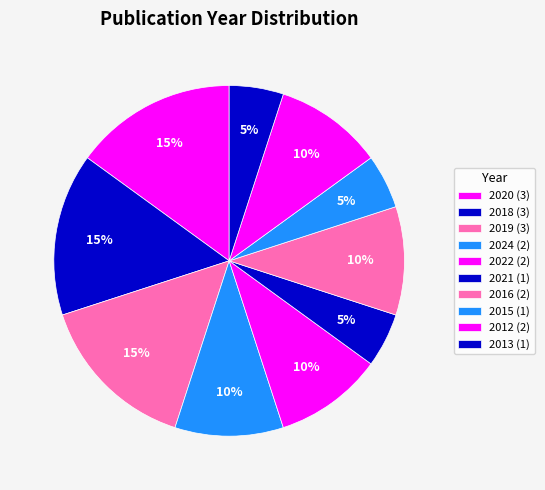

Is there a majority slice in this chart?

No